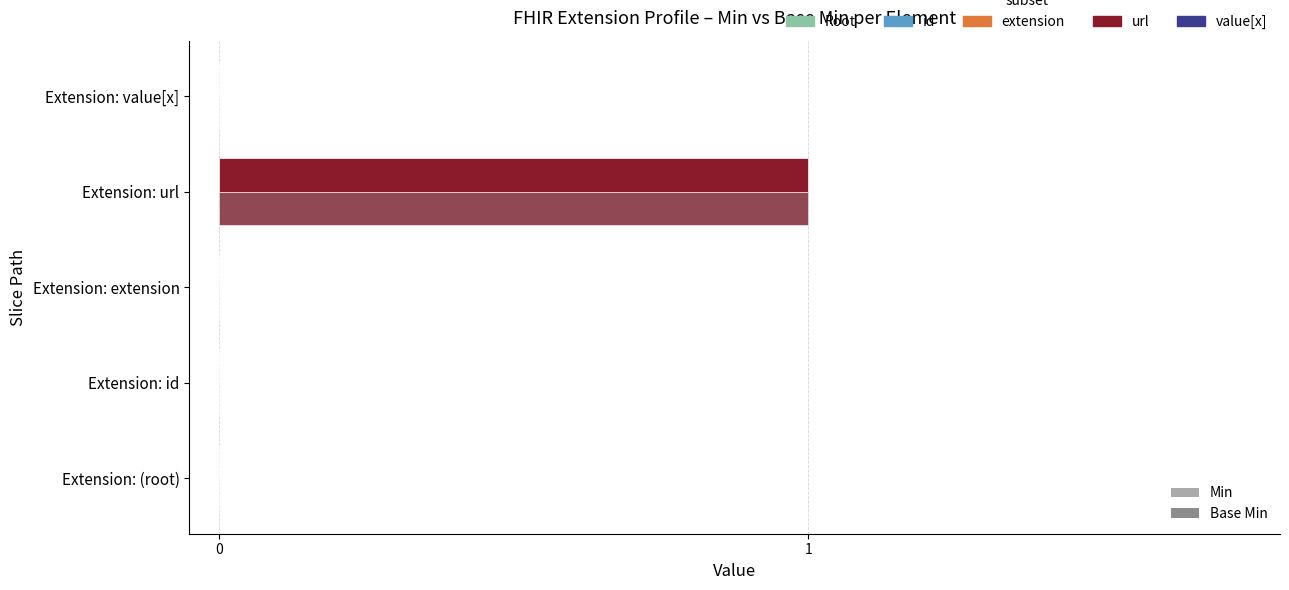

How many data points does each series have?

5